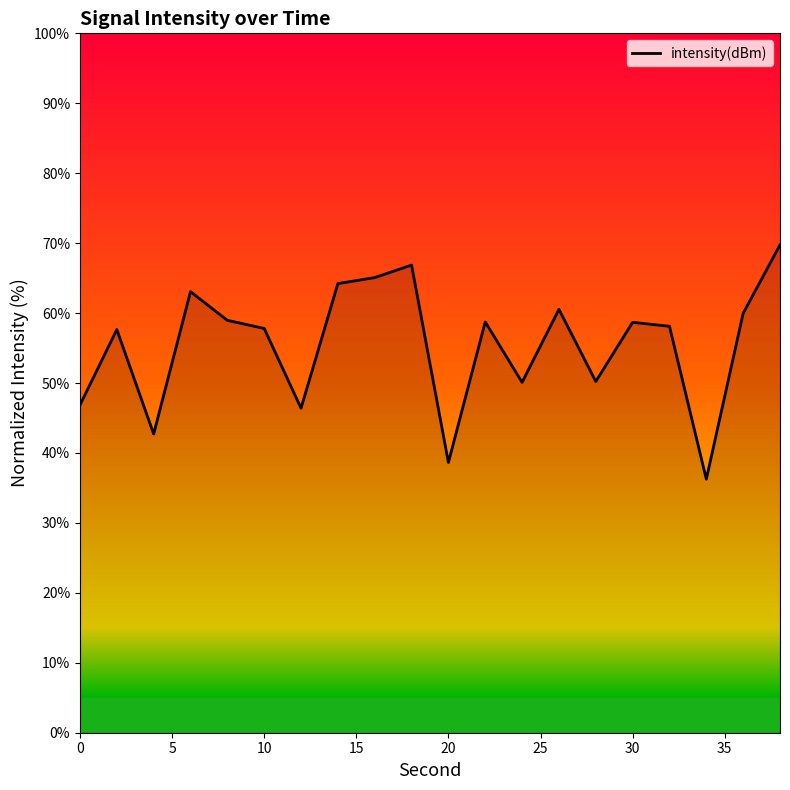

What is the difference between the maximum and minimum values?

33.5